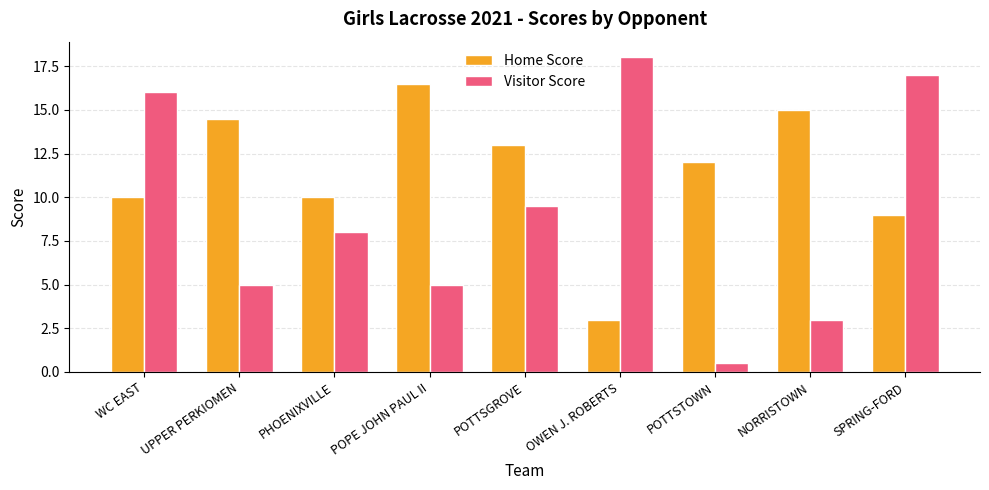

The value of Visitor Score at SPRING-FORD is 17.0. True or false?

True